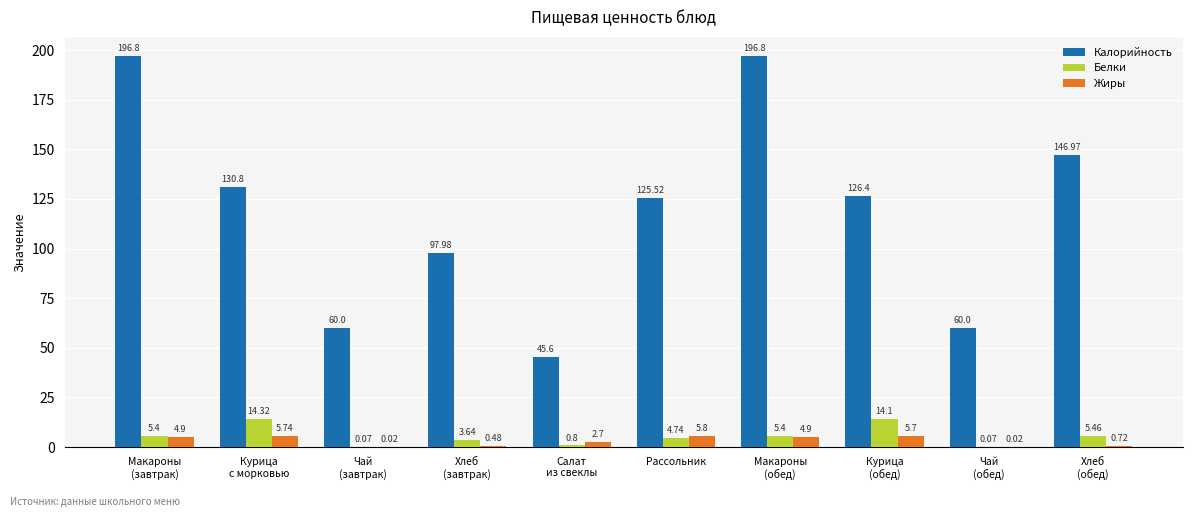

What is the total value across all series at Хлеб
(завтрак)?

102.1